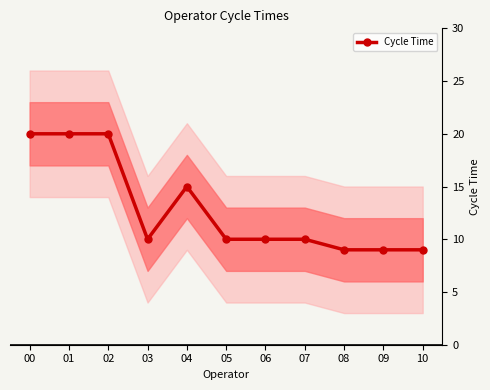

How many lines are shown in the chart?

1